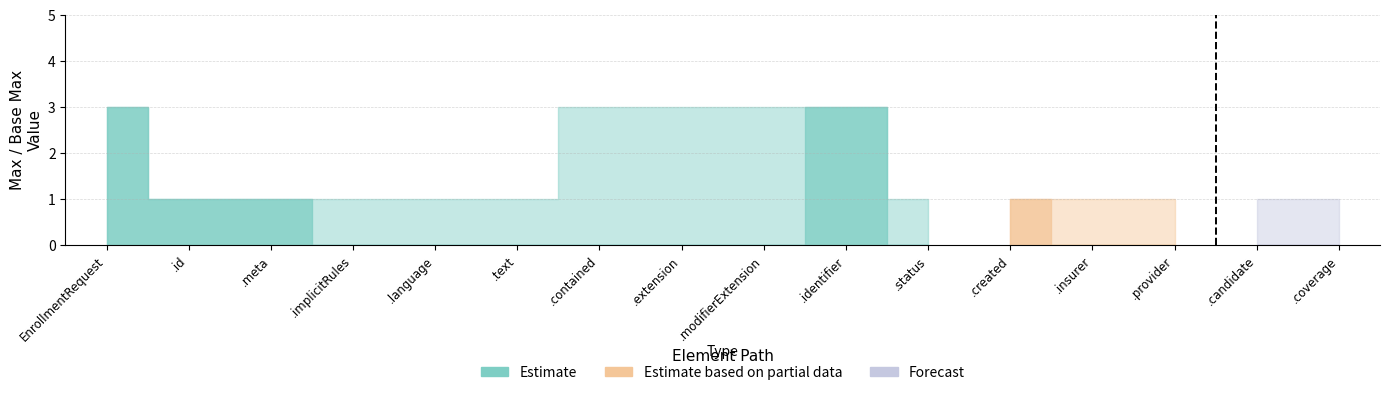

At which category is the sum across all series the highest?

EnrollmentRequest.extension